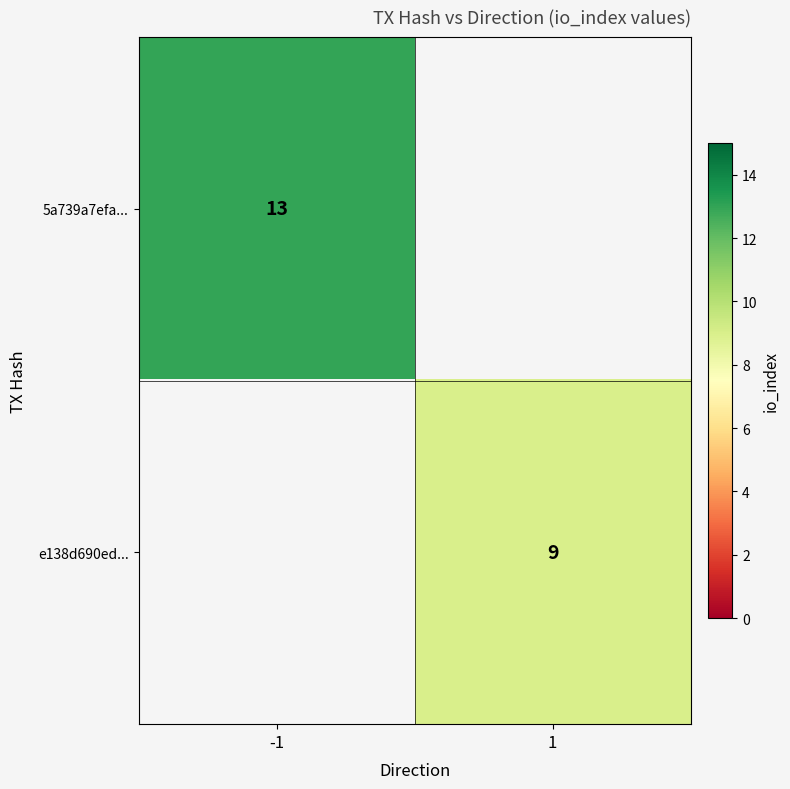

The 5a739a7efa... series shows 19 at -1. True or false?

False